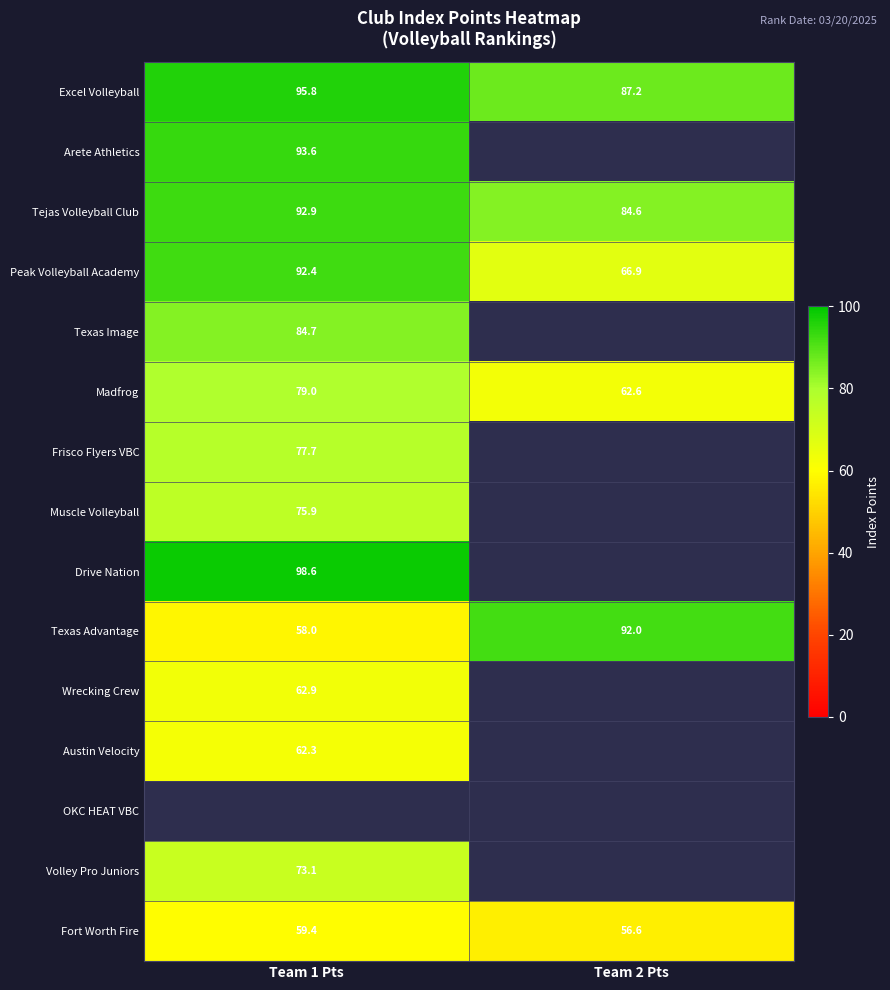

What is the maximum value shown in the chart?

98.6